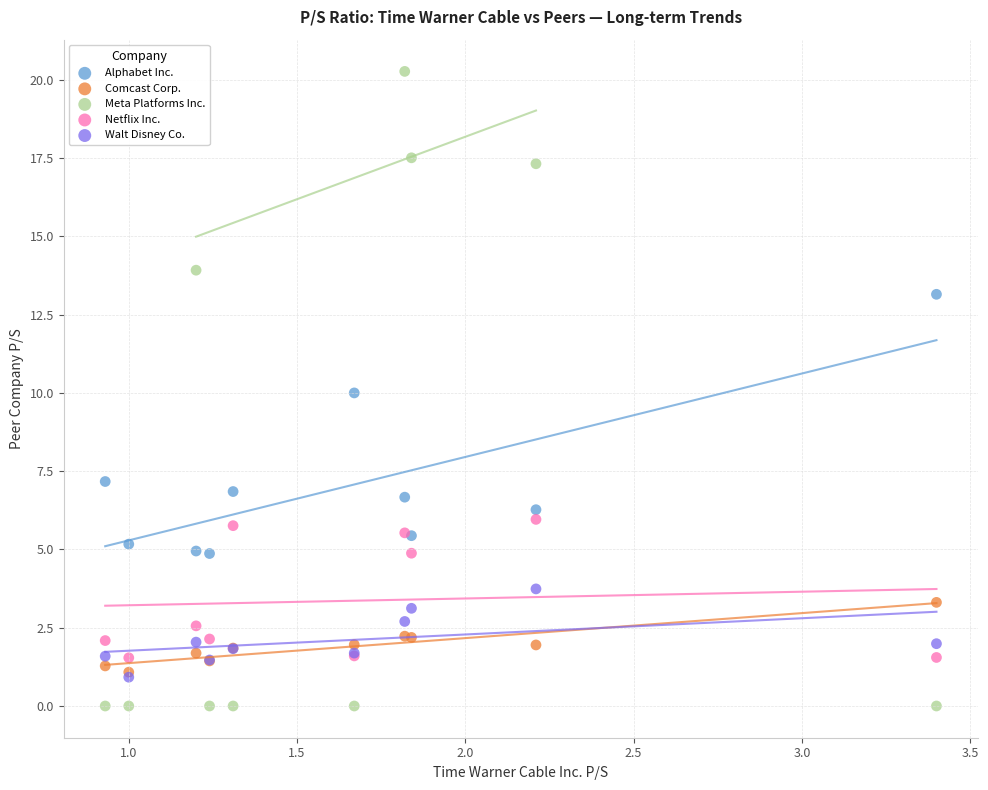

In the Alphabet Inc. series, what Y value is closest to 9?

10.0